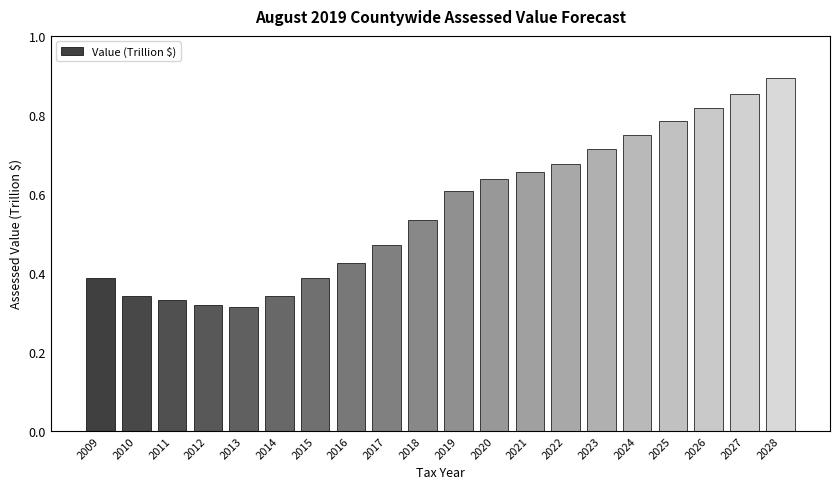

Which label corresponds to the largest value in the chart?

2028